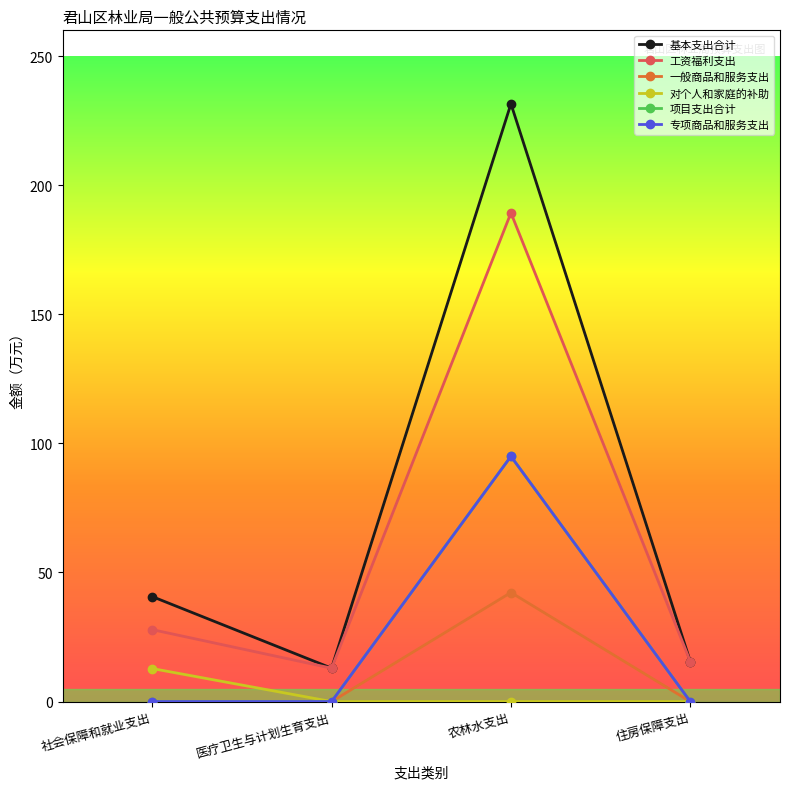

Does the chart have visible grid lines?

No